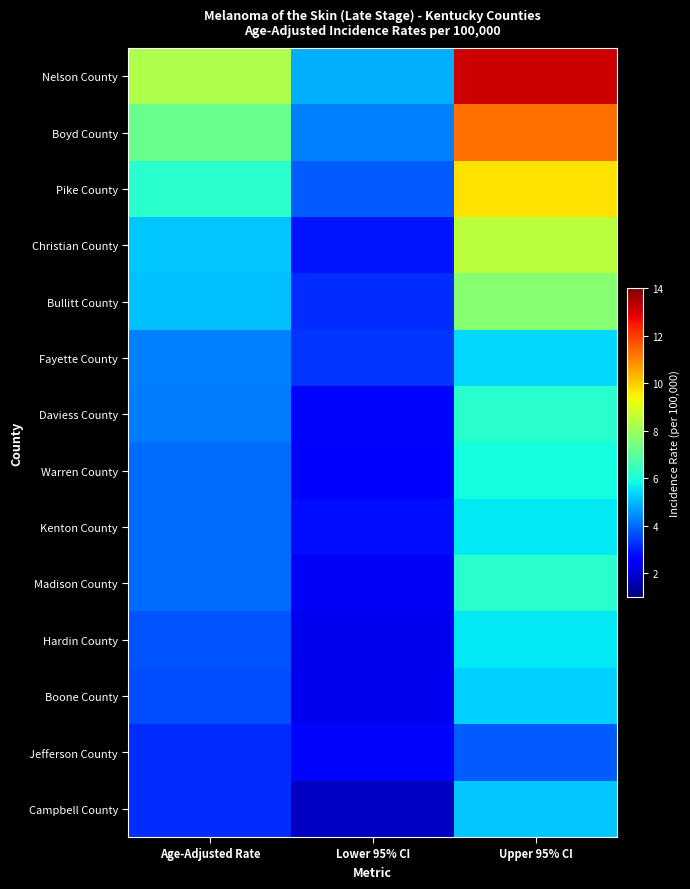

What is the spread (max minus min) of values at Lower 95% CI?

3.1